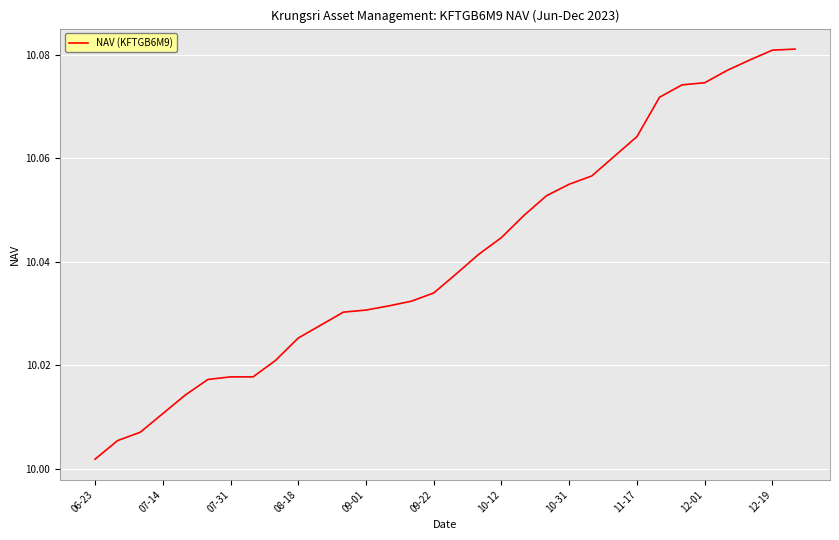

Is this an area chart (filled region under the line)?

No